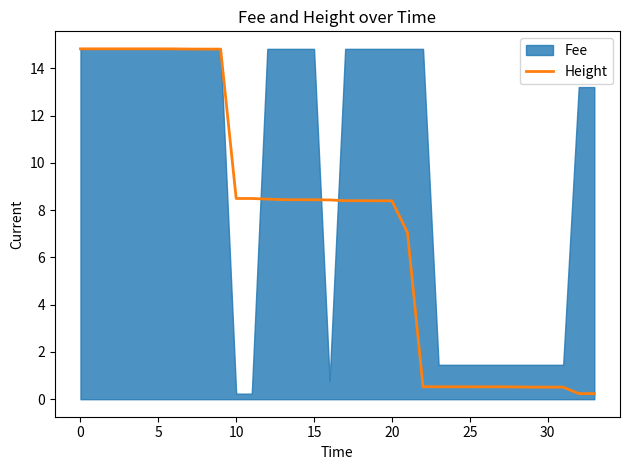

True or false: there are more than 0 points higher than both neighbors.

False